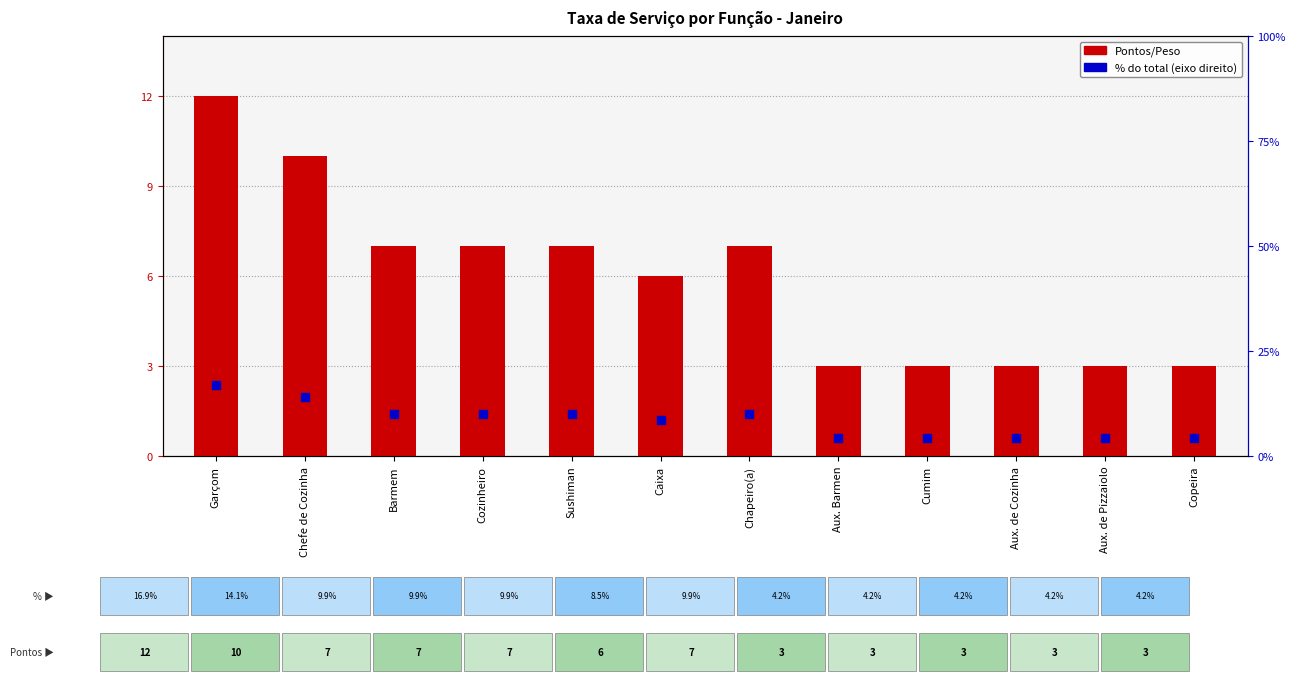

Which series has the largest Y range (max minus min)?

% do total